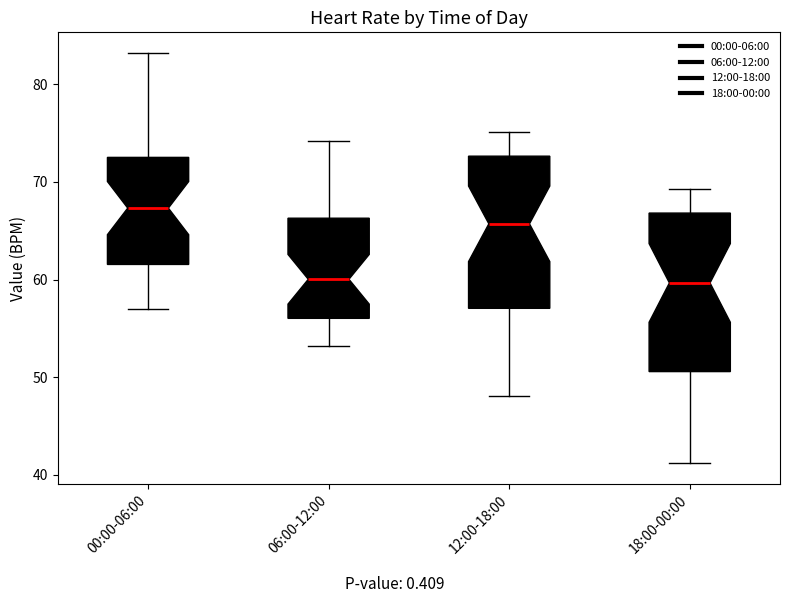

Where does the median line of the box for 00:00-06:00 sit on the y-axis? The values are not printed on the chart, so give them approximately, as read against the axis.

67